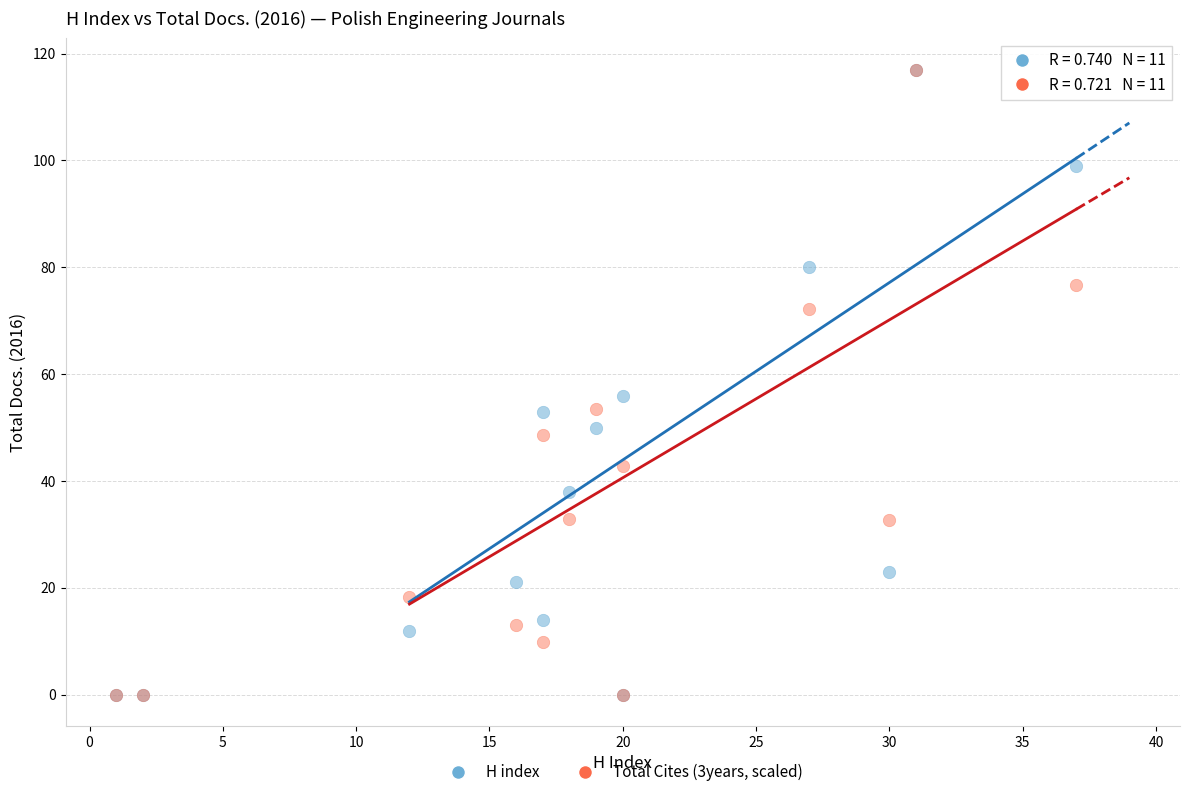

Across all series, what Y value is closest to 58?

56.0